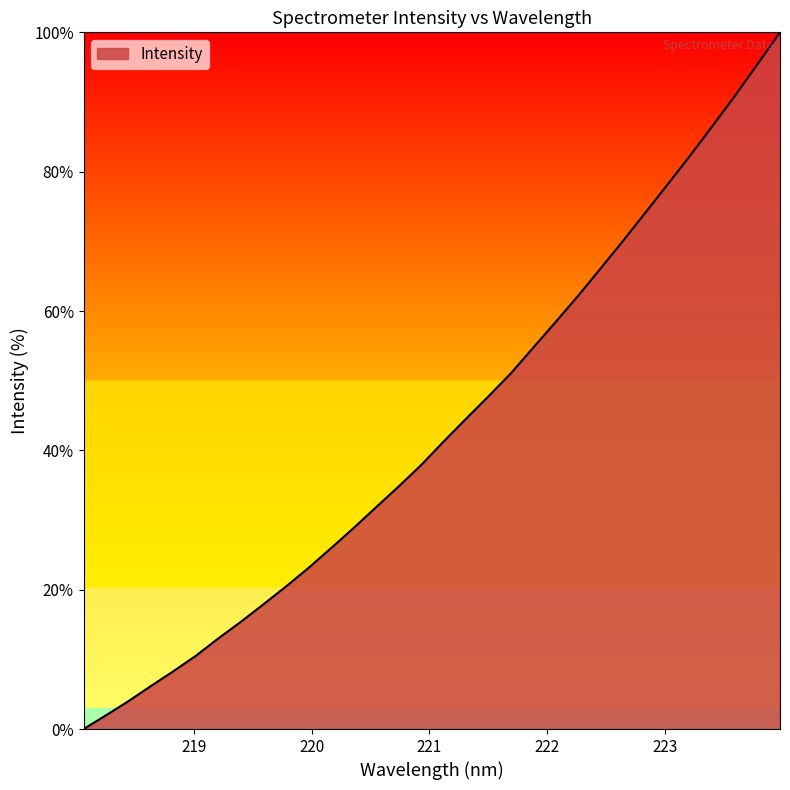

What is the difference between the maximum and minimum values?

100.0